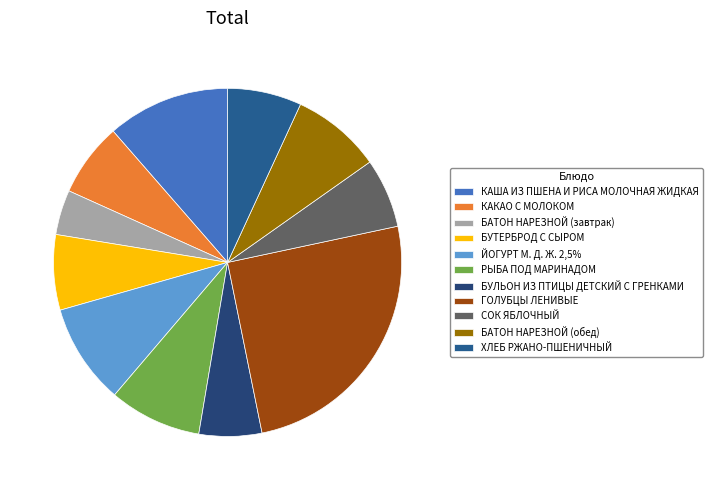

Approximately how many times larger is the value at БАТОН НАРЕЗНОЙ (обед) compared to БАТОН НАРЕЗНОЙ (завтрак)?

2.0